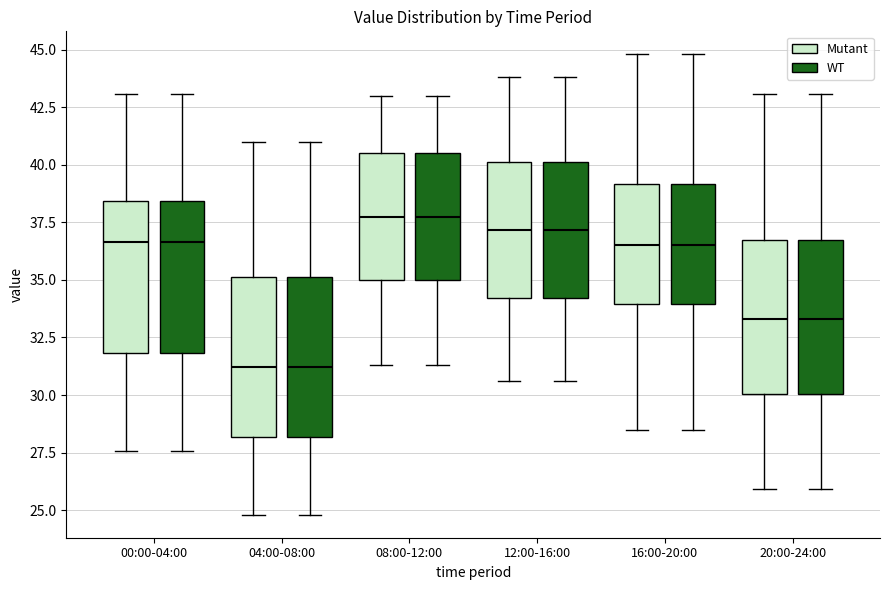

Reading left to right, transcribe this box plot: for each box, give where its median line is, the range the box spans, and where its two whiskers end, as read against the y-axis. The values are not printed on the chart, so give them approximately, as read against the axis.

00:00-04:00 (Mutant): median 36.5, box 32.0 to 38.5, whiskers 27.5 to 43.0
00:00-04:00 (WT): median 36.5, box 32.0 to 38.5, whiskers 27.5 to 43.0
04:00-08:00 (Mutant): median 31.0, box 28.0 to 35.0, whiskers 25.0 to 41.0
04:00-08:00 (WT): median 31.0, box 28.0 to 35.0, whiskers 25.0 to 41.0
08:00-12:00 (Mutant): median 38.0, box 35.0 to 40.5, whiskers 31.5 to 43.0
08:00-12:00 (WT): median 38.0, box 35.0 to 40.5, whiskers 31.5 to 43.0
12:00-16:00 (Mutant): median 37.0, box 34.0 to 40.0, whiskers 30.5 to 44.0
12:00-16:00 (WT): median 37.0, box 34.0 to 40.0, whiskers 30.5 to 44.0
16:00-20:00 (Mutant): median 36.5, box 34.0 to 39.0, whiskers 28.5 to 45.0
16:00-20:00 (WT): median 36.5, box 34.0 to 39.0, whiskers 28.5 to 45.0
20:00-24:00 (Mutant): median 33.5, box 30.0 to 36.5, whiskers 26.0 to 43.0
20:00-24:00 (WT): median 33.5, box 30.0 to 36.5, whiskers 26.0 to 43.0